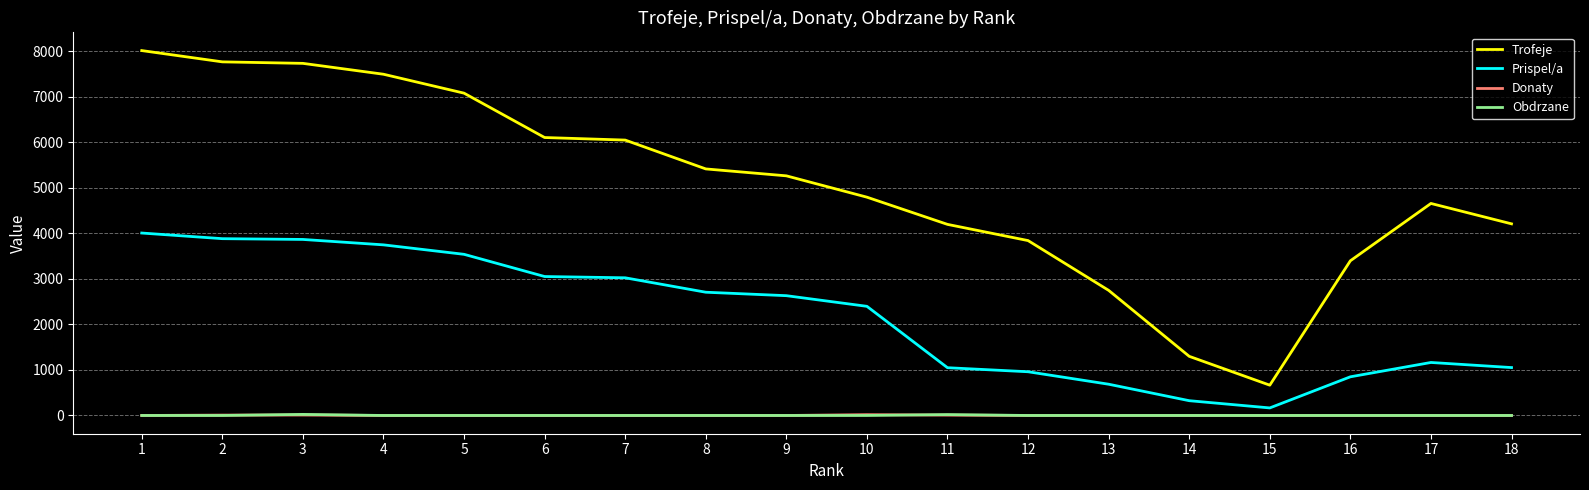

Which series has the largest range (max minus min)?

Trofeje